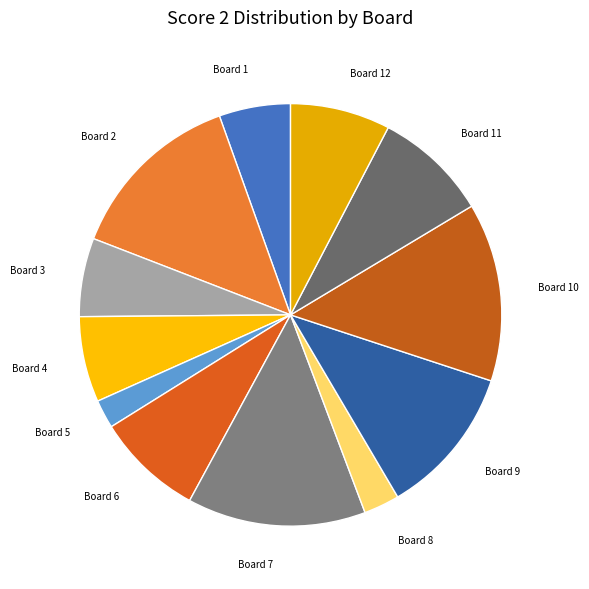

How many segments does this pie chart have?

12